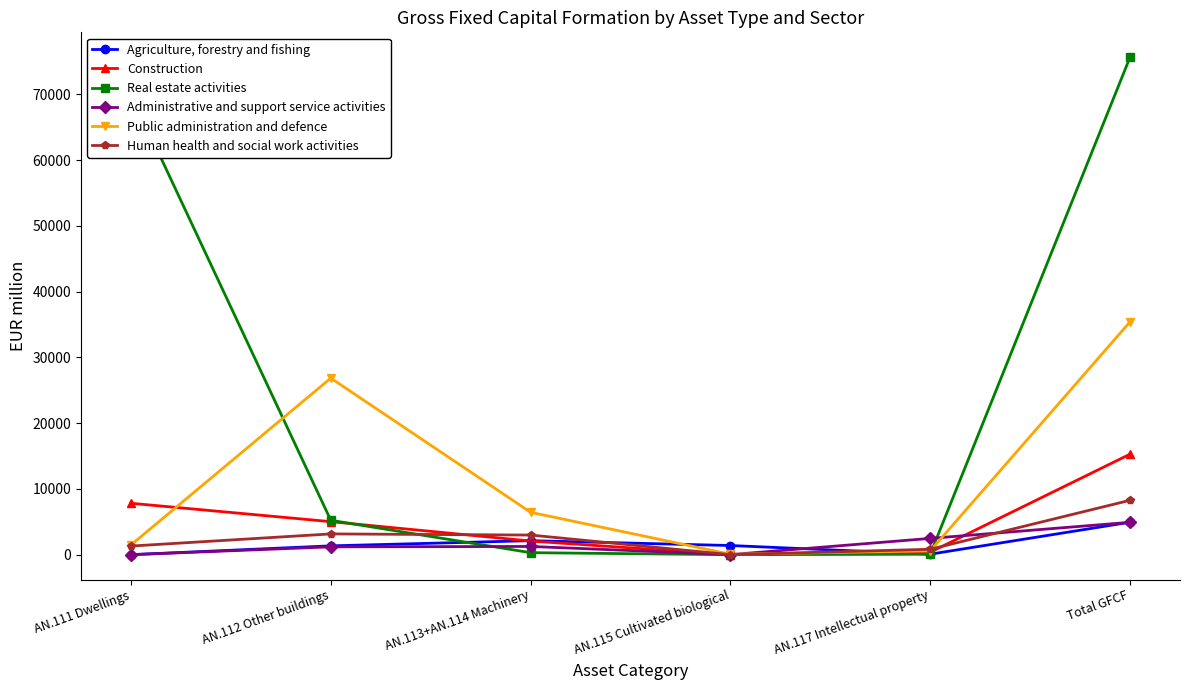

Does the chart display data point markers on the line(s)?

Yes